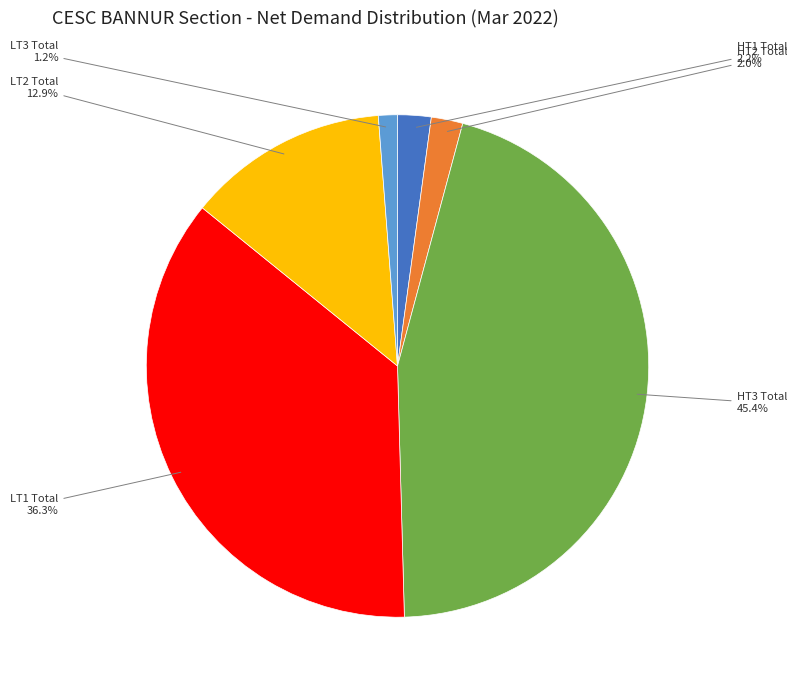

To the nearest percent, what is the average slice percentage?

17%